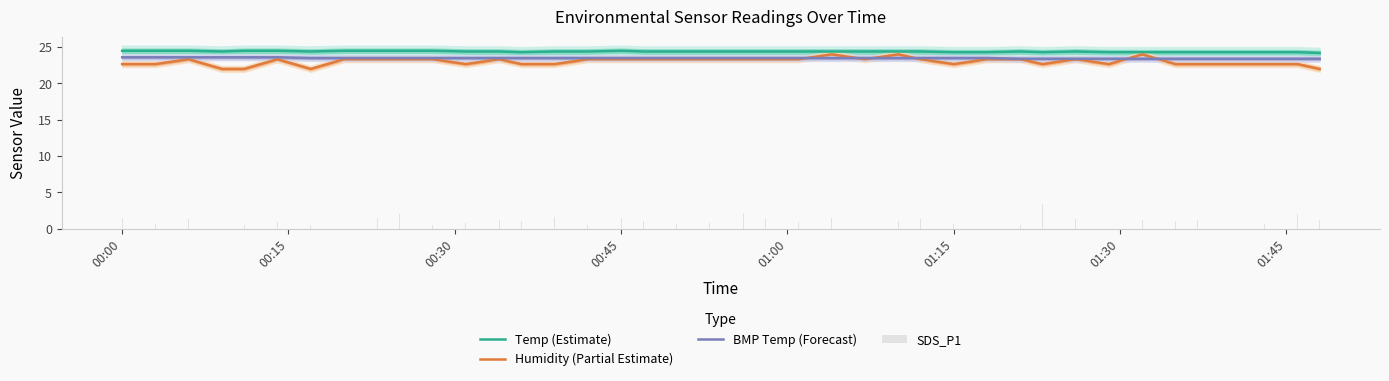

True or false: BMP Temp (Forecast) and Temp (Estimate) cross at least once.

False